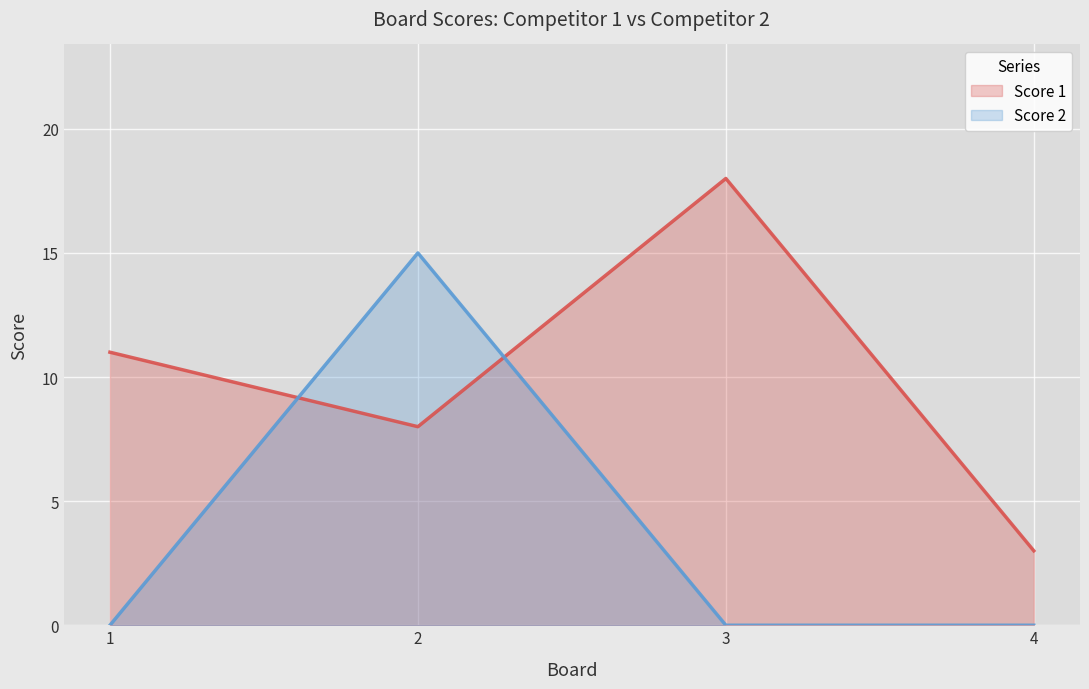

How many times do Score 1 and Score 2 cross each other?

2